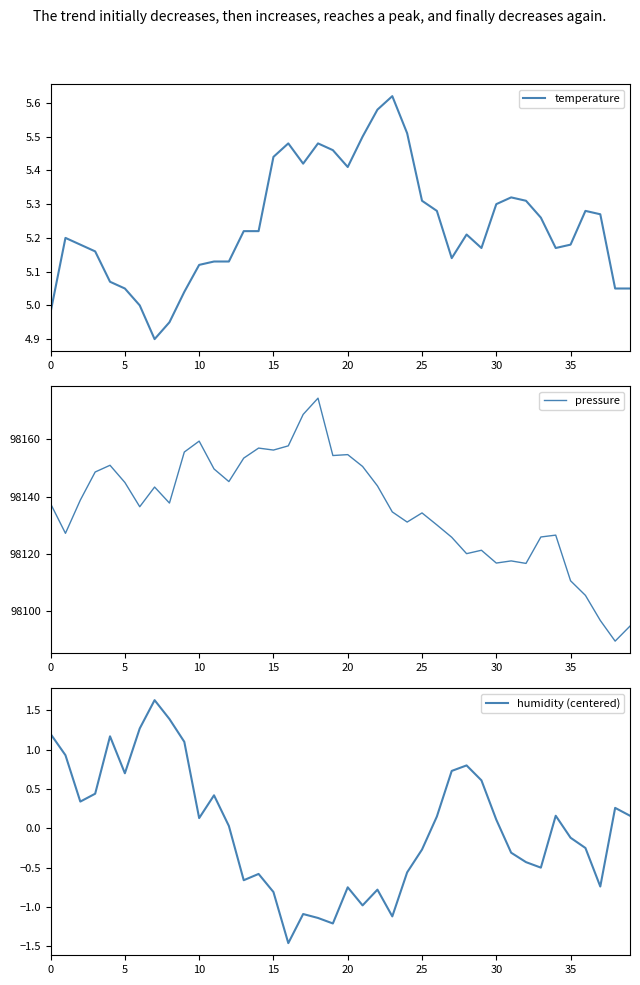

What is the lowest value of the temperature series?

4.9